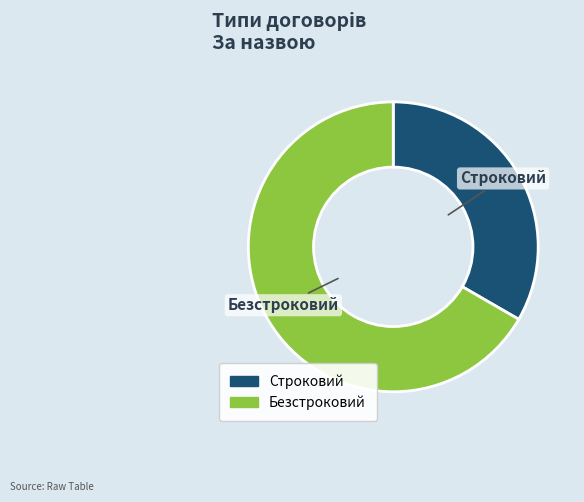

What is the ratio of the value at Строковий to the value at Безстроковий?

0.5